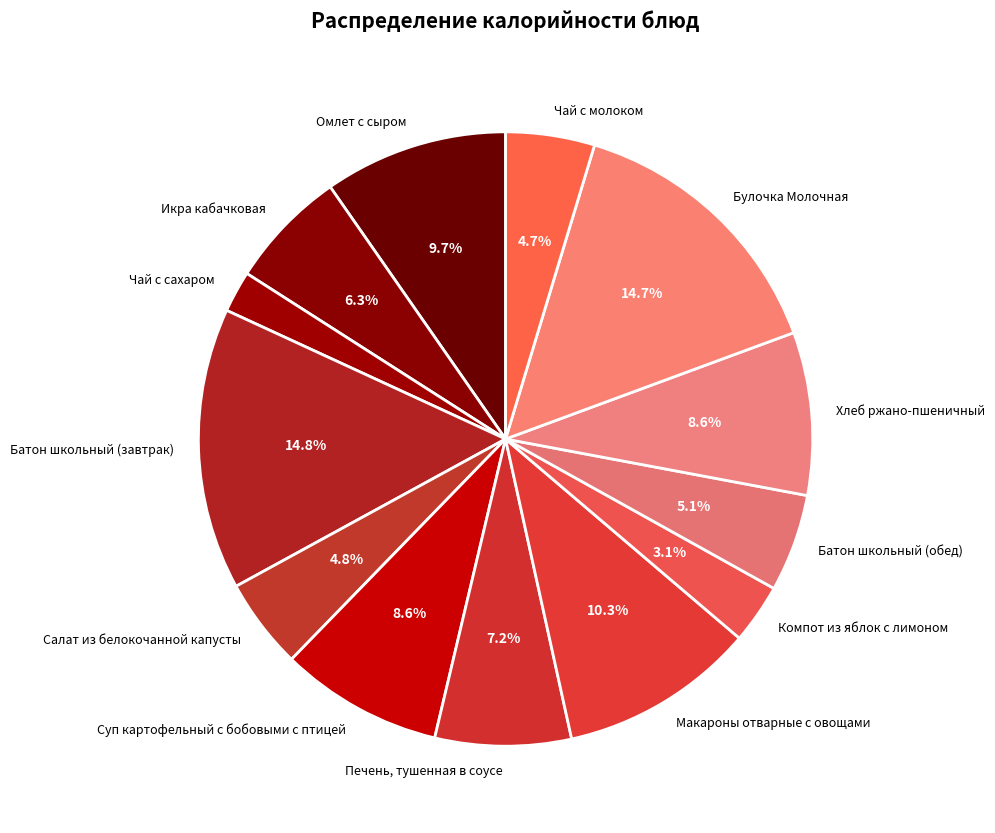

To the nearest percent, what is the difference between the largest and smallest slice percentages?

13%